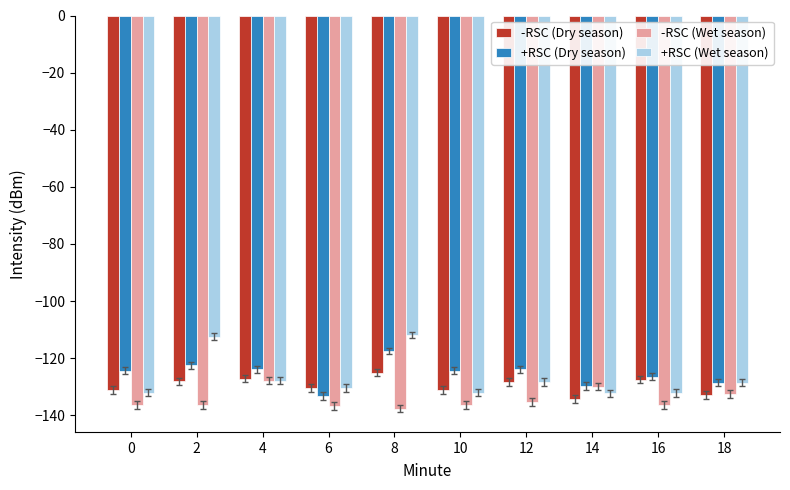

What is the maximum value for +RSC (Wet season)?

-111.9